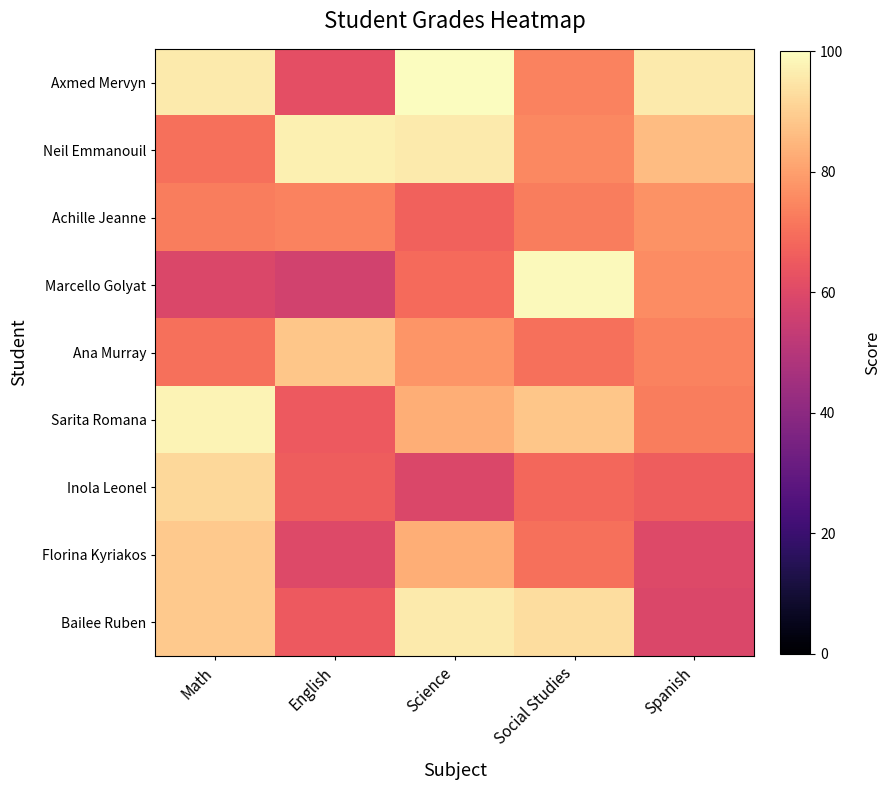

Reading left to right, transcribe all the data shown in this chart.

Axmed Mervyn: Math=96	English=62	Science=100	Social Studies=74	Spanish=96
Neil Emmanouil: Math=70	English=97	Science=96	Social Studies=75	Spanish=86
Achille Jeanne: Math=73	English=74	Science=67	Social Studies=73	Spanish=77
Marcello Golyat: Math=59	English=57	Science=69	Social Studies=99	Spanish=76
Ana Murray: Math=70	English=88	Science=78	Social Studies=70	Spanish=74
Sarita Romana: Math=98	English=65	Science=83	Social Studies=88	Spanish=73
Inola Leonel: Math=92	English=66	Science=59	Social Studies=68	Spanish=66
Florina Kyriakos: Math=89	English=60	Science=83	Social Studies=70	Spanish=60
Bailee Ruben: Math=89	English=65	Science=96	Social Studies=93	Spanish=59